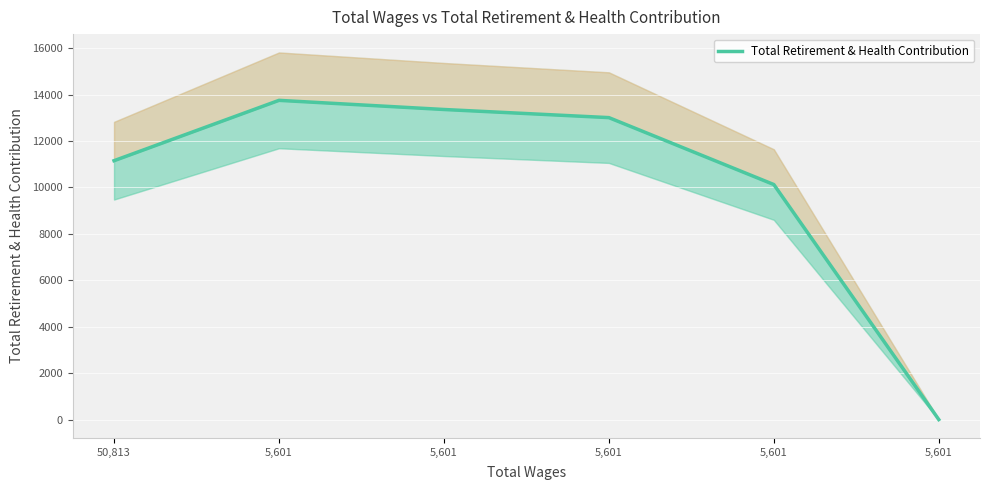

Read the value at 50,813.

11152